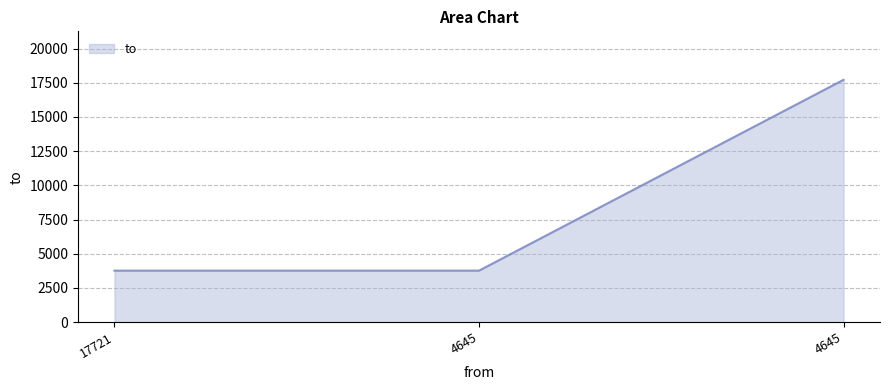

The chart shows a value of 8675 at 4645. True or false?

False